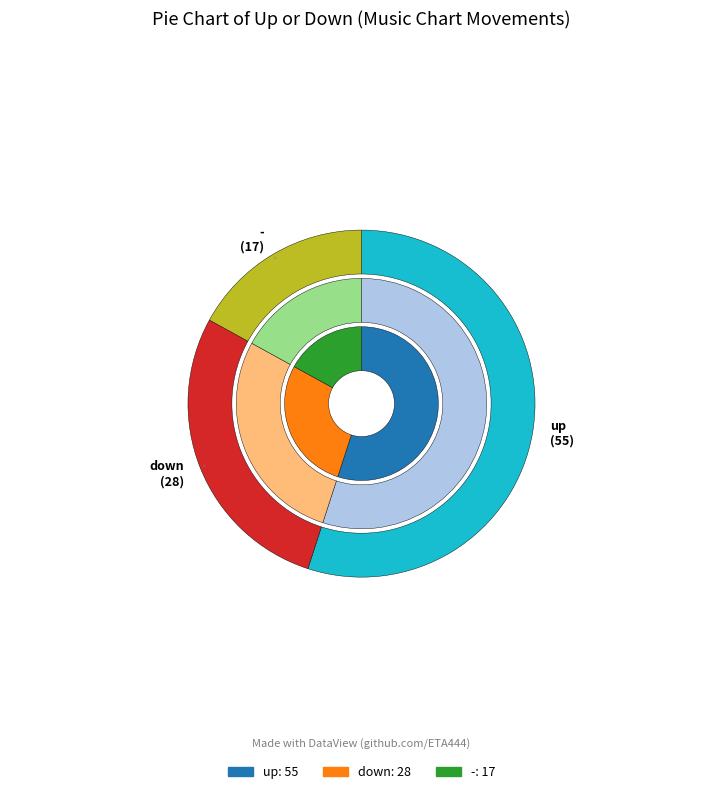

The up slice represents 41% of the pie. True or false?

False